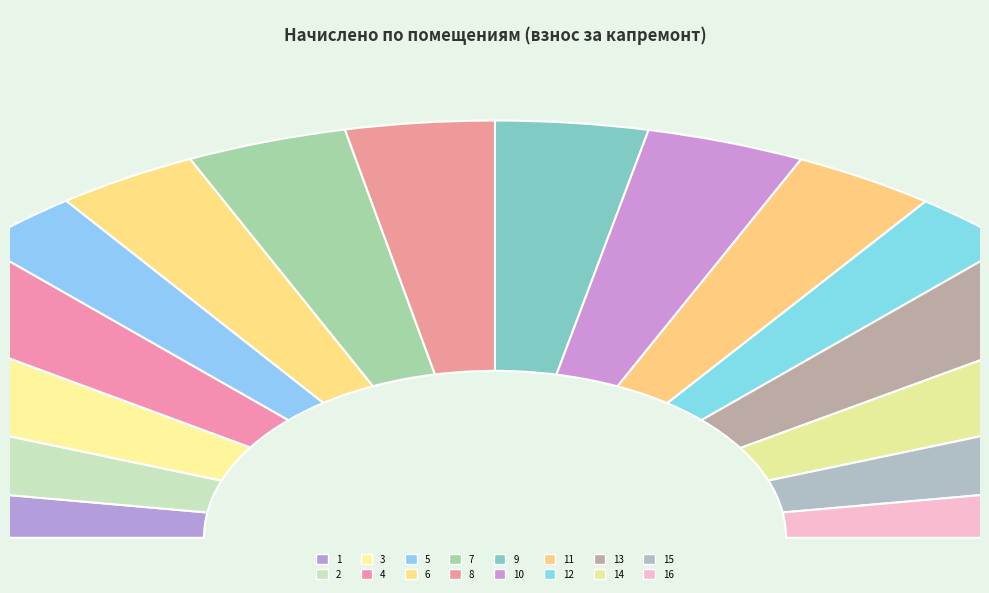

Combined, what portion of the pie is 5 and 10?

12.1%